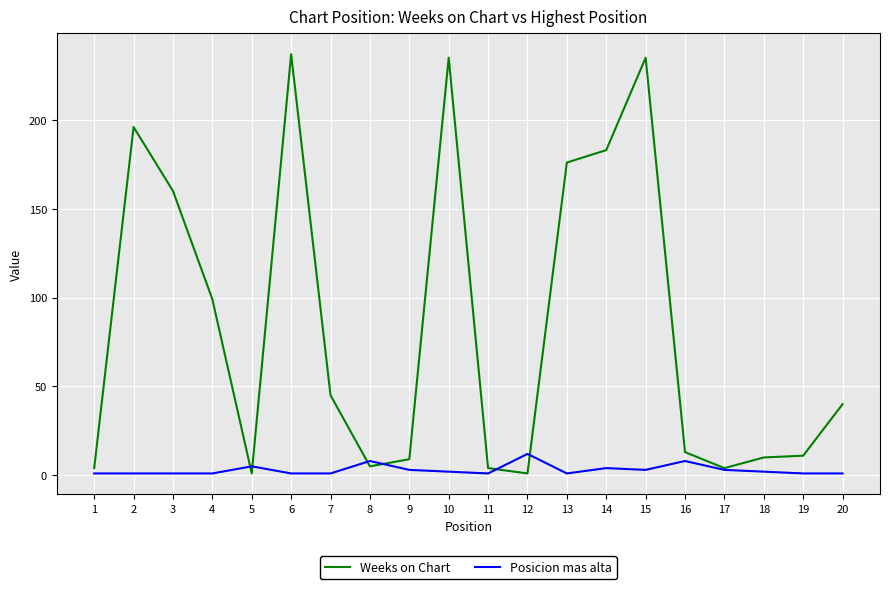

What is the difference between the highest and lowest values at 6?

236